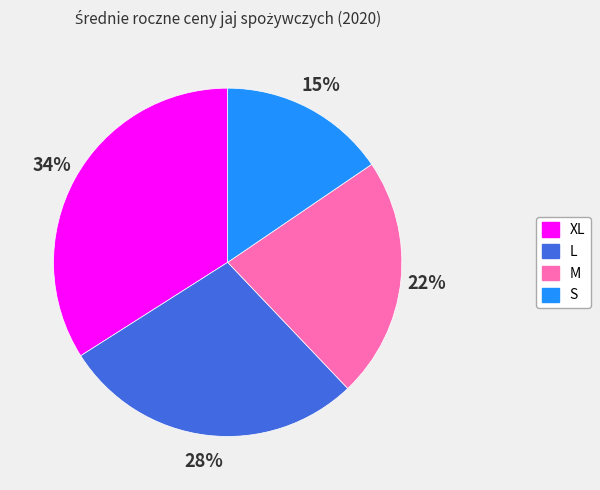

To the nearest percent, what portion does XL represent?

34%